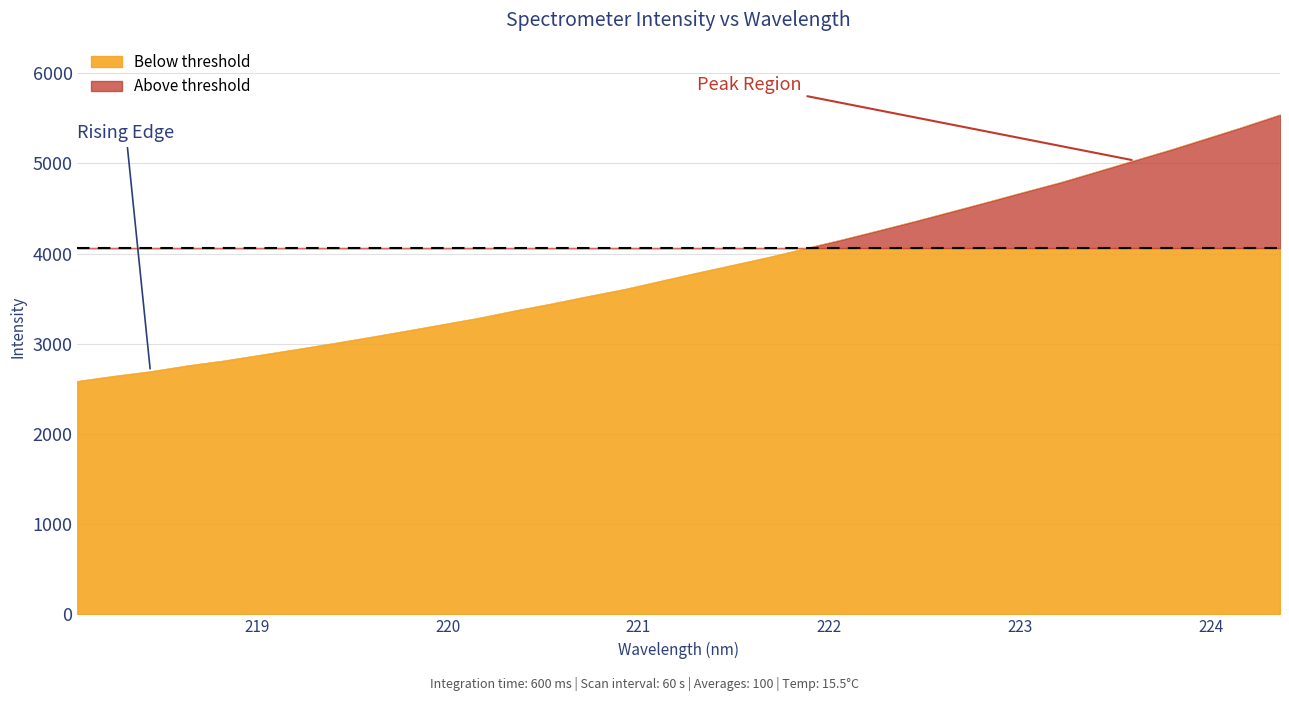

Rank the categories by value from lowest to highest.

218.0596, 218.2508, 218.442, 218.6332, 218.8244, 219.0156, 219.2067, 219.3979, 219.589, 219.7801, 219.9712, 220.1623, 220.3533, 220.5444, 220.7354, 220.9264, 221.1174, 221.3083, 221.4993, 221.6902, 221.8812, 222.0721, 222.263, 222.4538, 222.6447, 222.8355, 223.0264, 223.2172, 223.408, 223.5987, 223.7895, 223.9802, 224.1709, 224.3616